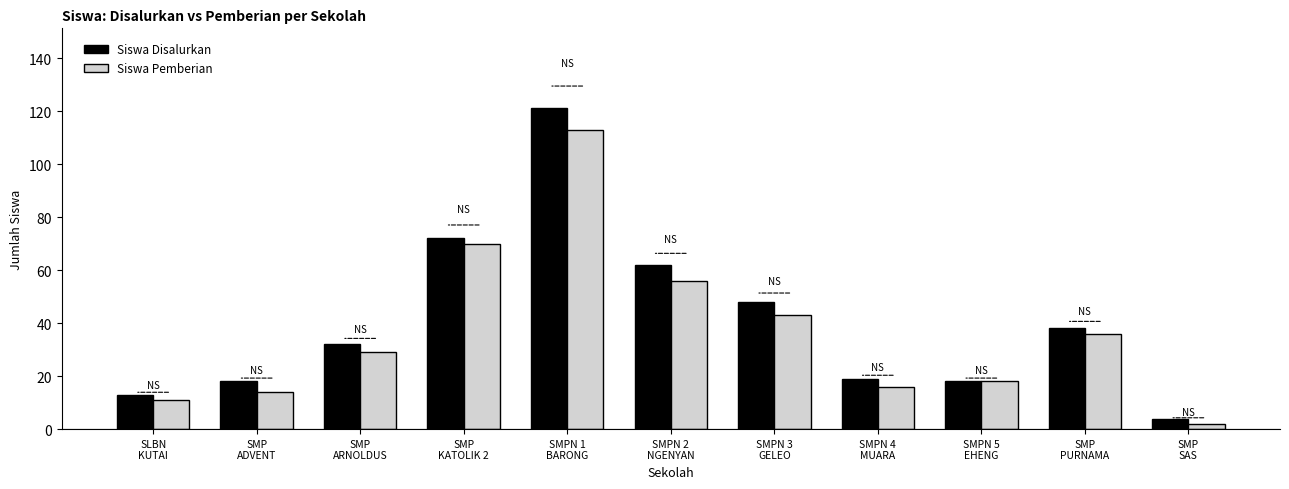

What is the total value across all series at SMP
PURNAMA?

74